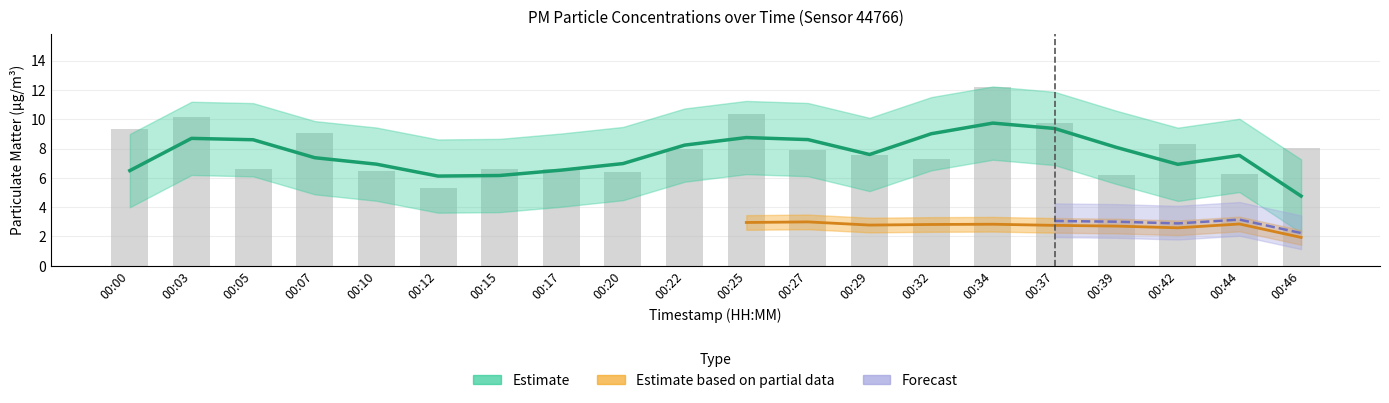

Rank the categories by value from highest to lowest.

00:34, 00:25, 00:03, 00:37, 00:00, 00:07, 00:42, 00:46, 00:22, 00:27, 00:29, 00:32, 00:15, 00:05, 00:17, 00:10, 00:20, 00:44, 00:39, 00:12